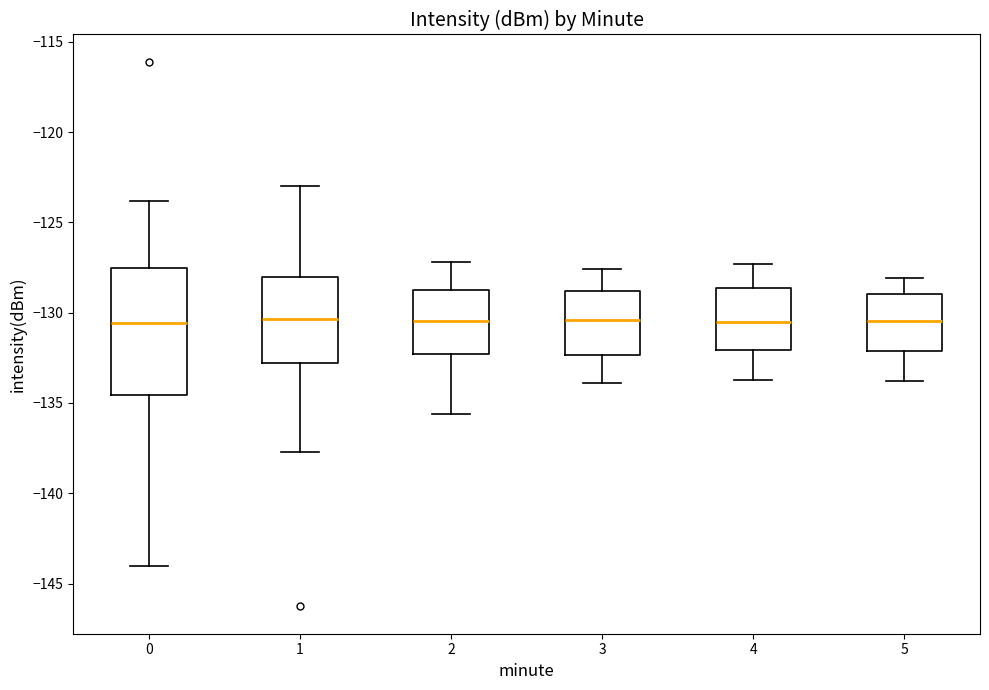

Comparing the boxes themselves (not the whiskers), which one is the tallest?

0